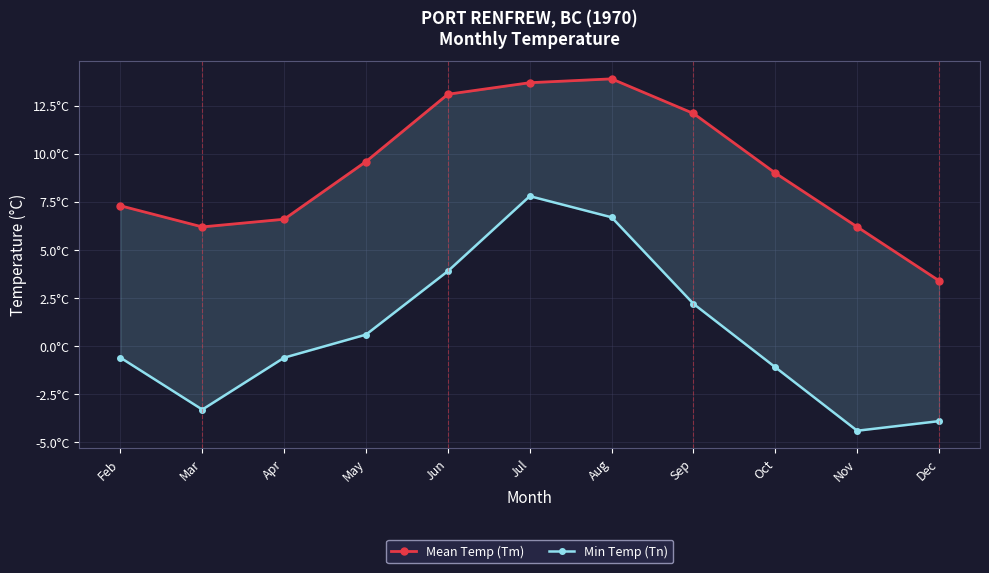

Where is the first local minimum for Min Temp (Tn)?

Mar